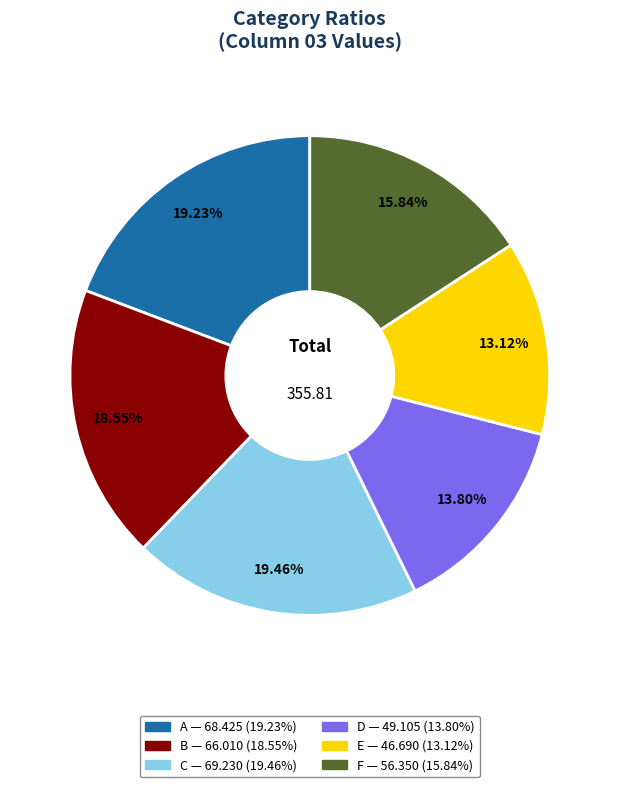

To the nearest percent, what is the average slice percentage?

17%